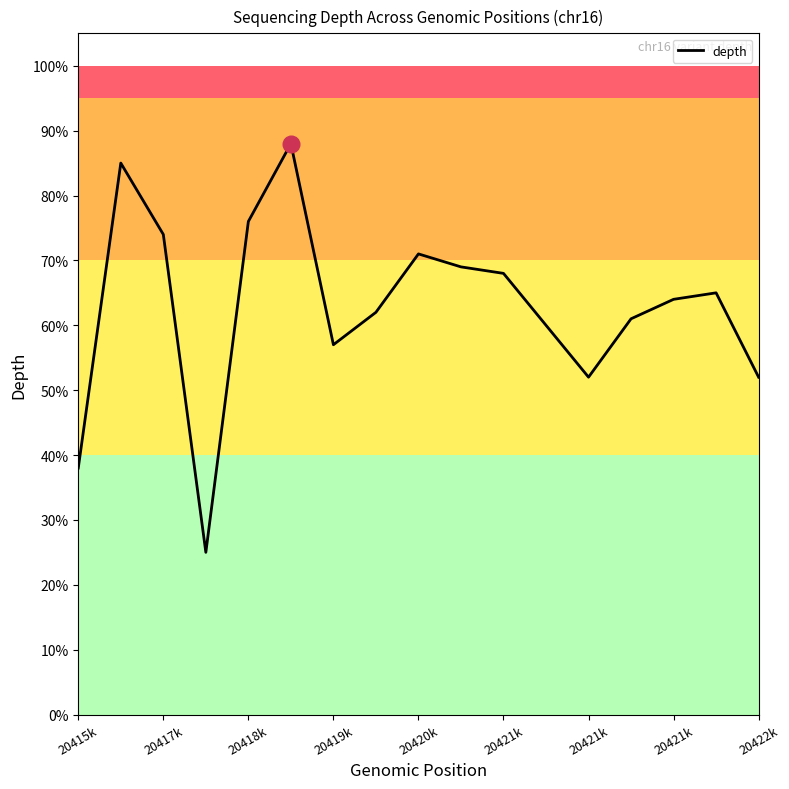

What is the greatest value displayed?

88.0